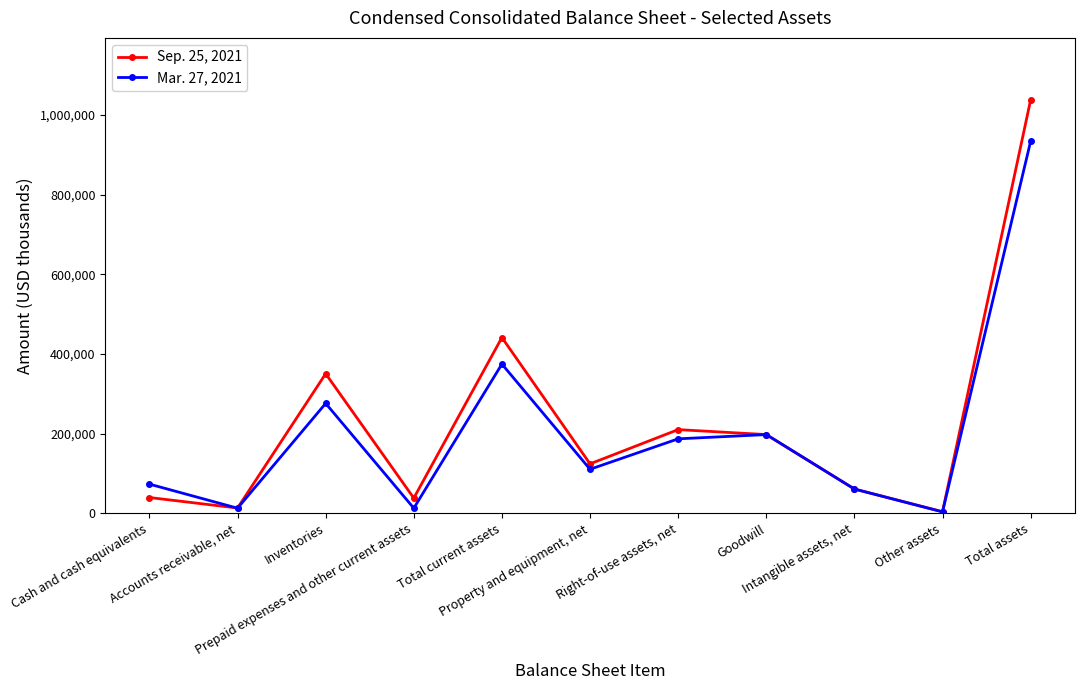

True or false: Mar. 27, 2021 has more than 2 points higher than both neighbors.

True